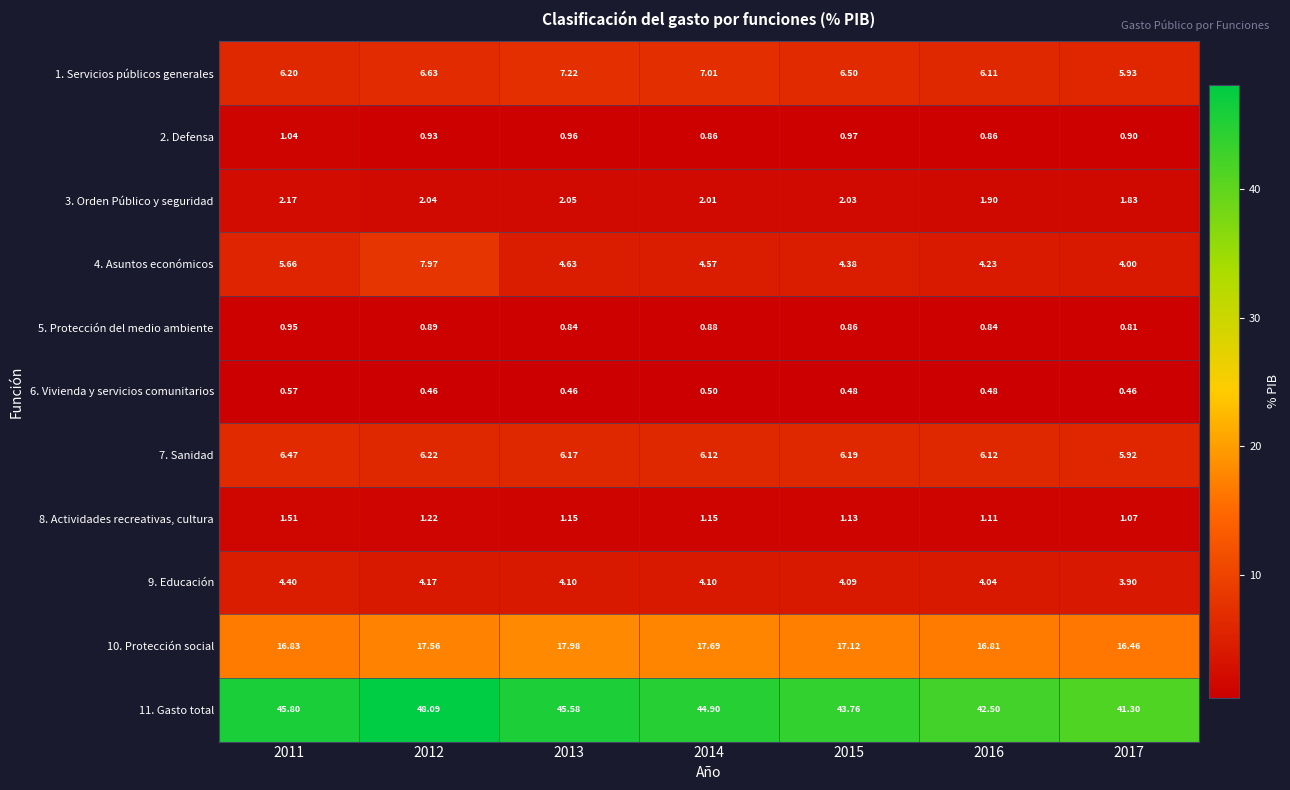

At how many categories does at least one series exceed 33?

7